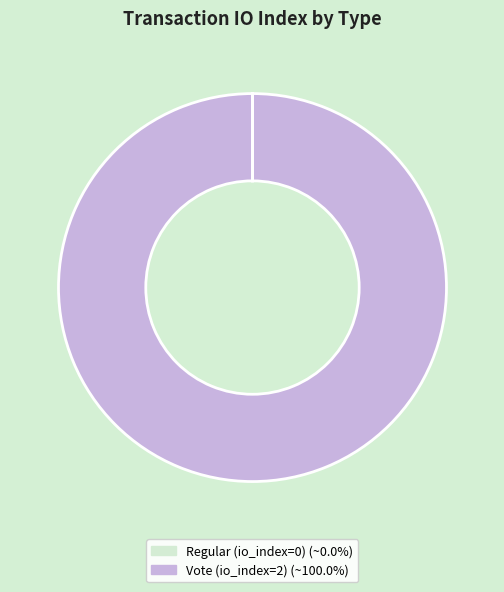

Is there a majority slice in this chart?

Yes